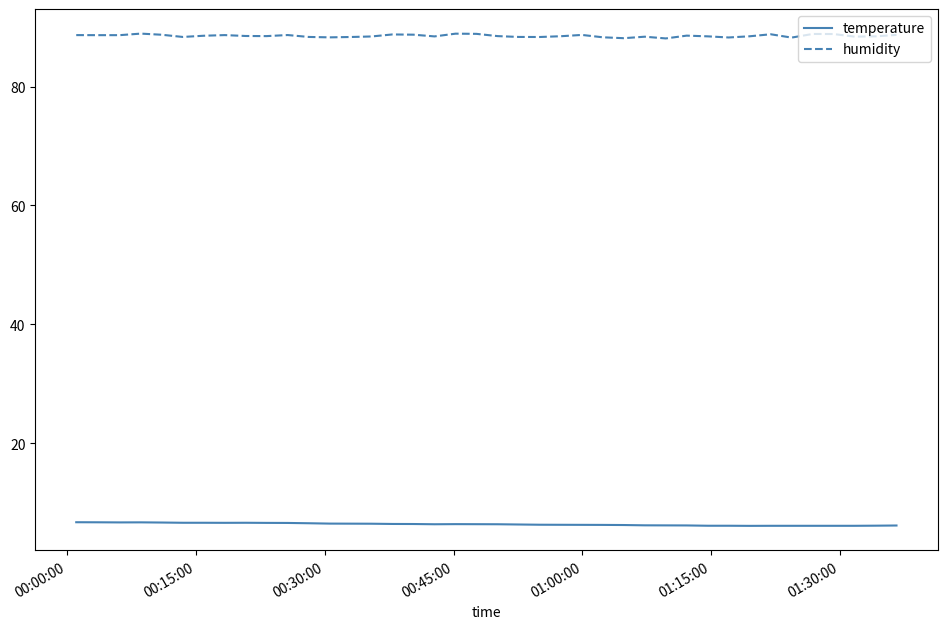

Which series has the largest total across all categories?

humidity